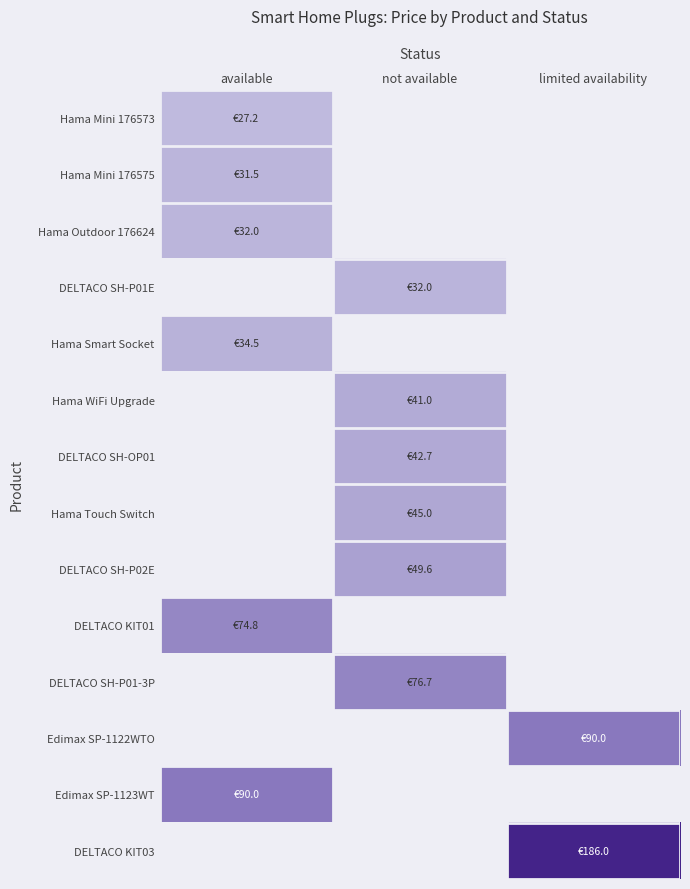

Where is Hama Smart Socket nearest to the value 34?

available